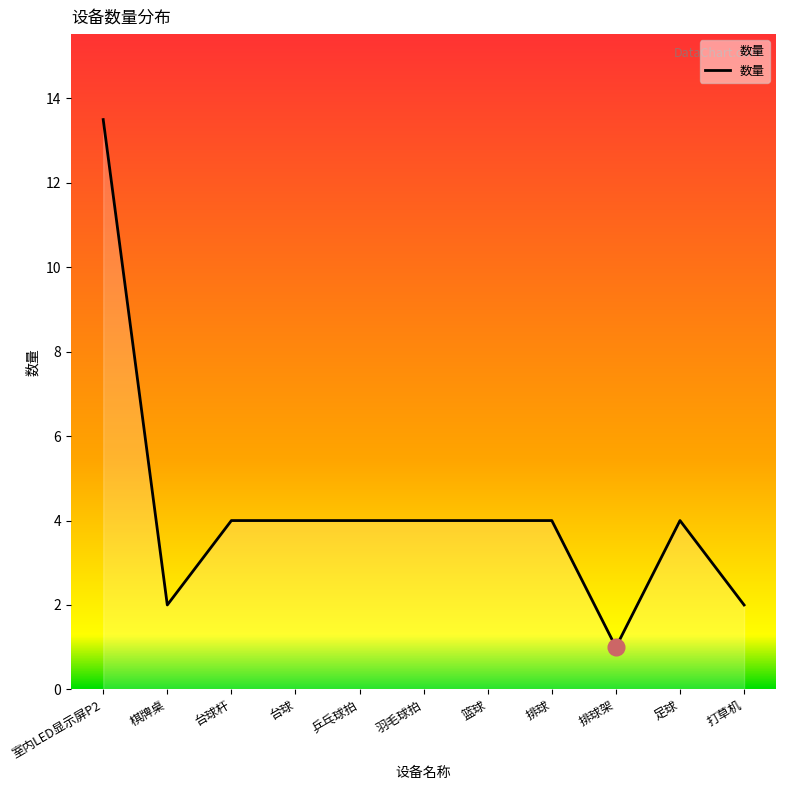

Approximately how many times larger is the value at 棋牌桌 compared to 羽毛球拍?

0.5